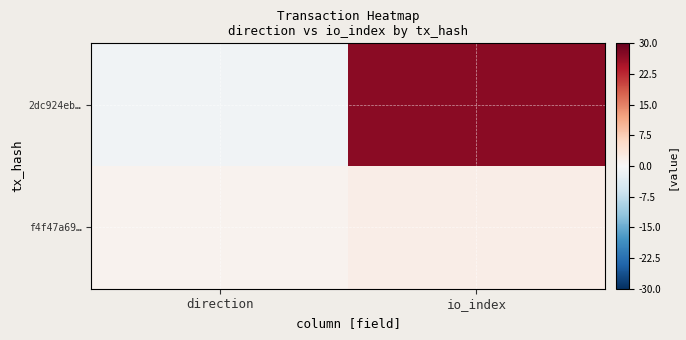

Reading right to left, what are all the values shown in this chart?

2dc924eb…: io_index=27	direction=-1
f4f47a69…: io_index=2	direction=1